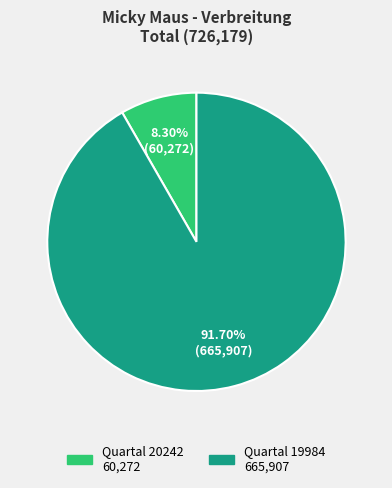

Does any single category account for the majority?

Yes